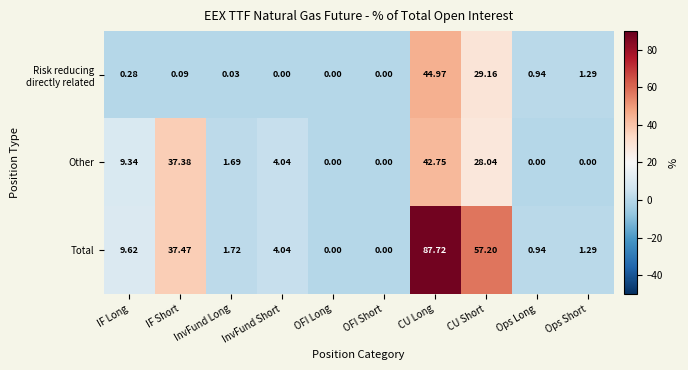

Which series has the largest range (max minus min)?

Total